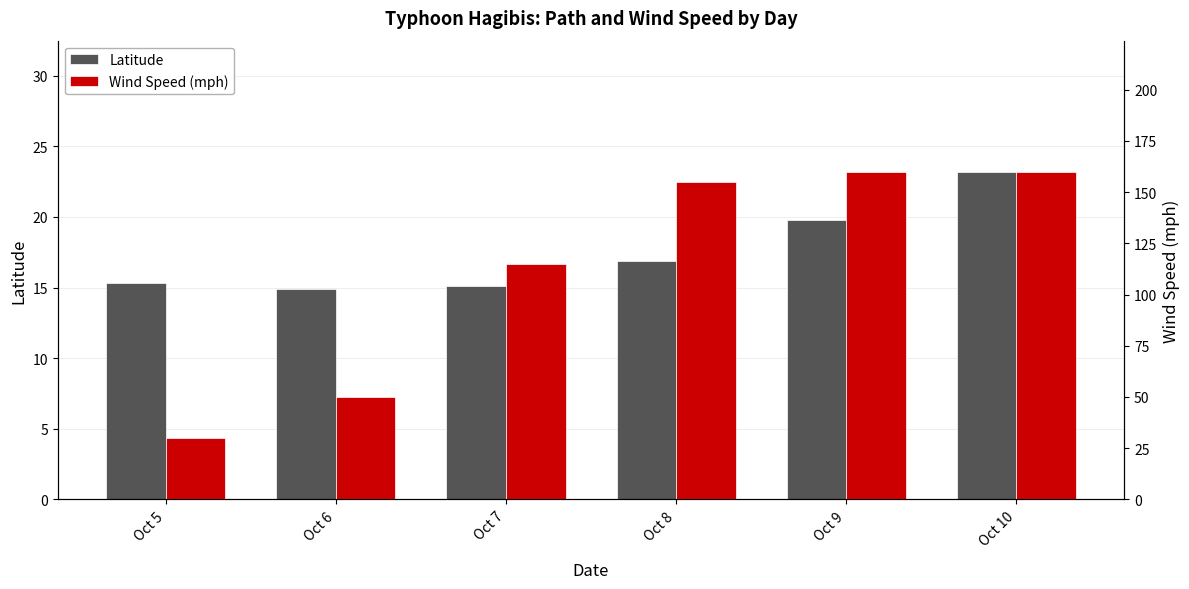

Rank the series by their average value, from highest to lowest.

Wind Speed (mph), Latitude